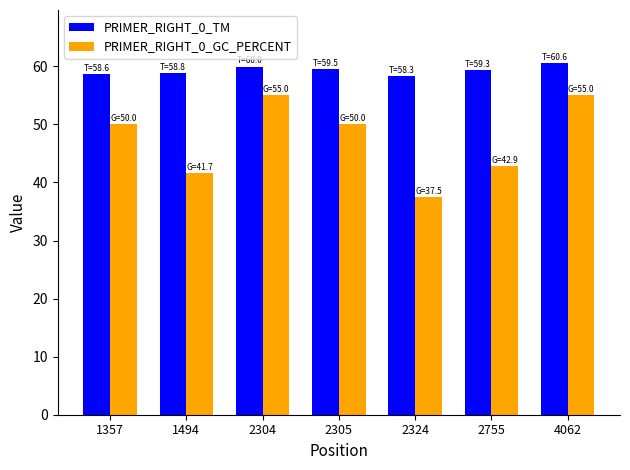

At how many categories does at least one series exceed 50?

7